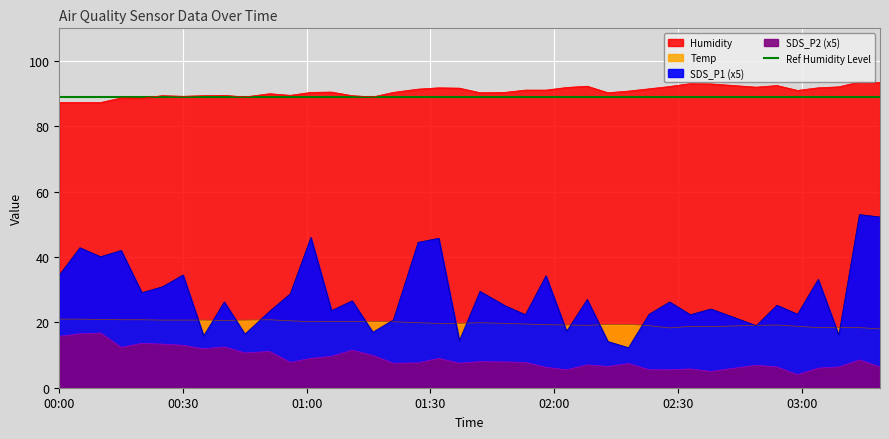

Where is Temp nearest to the value 19?

2022/10/24 02:23